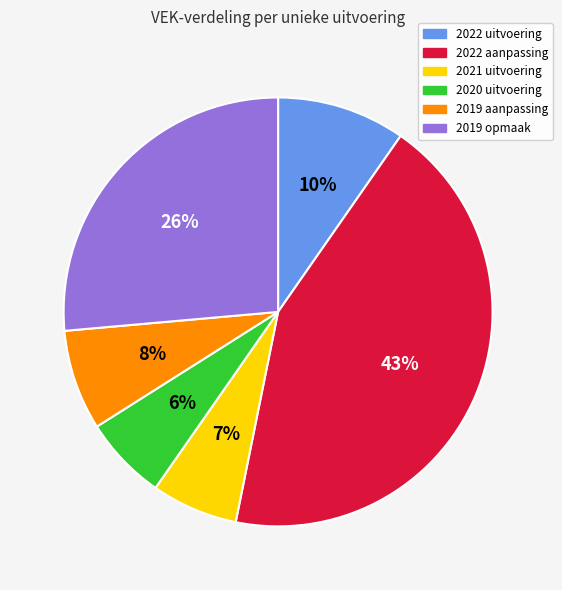

To the nearest percent, what is the average slice percentage?

17%